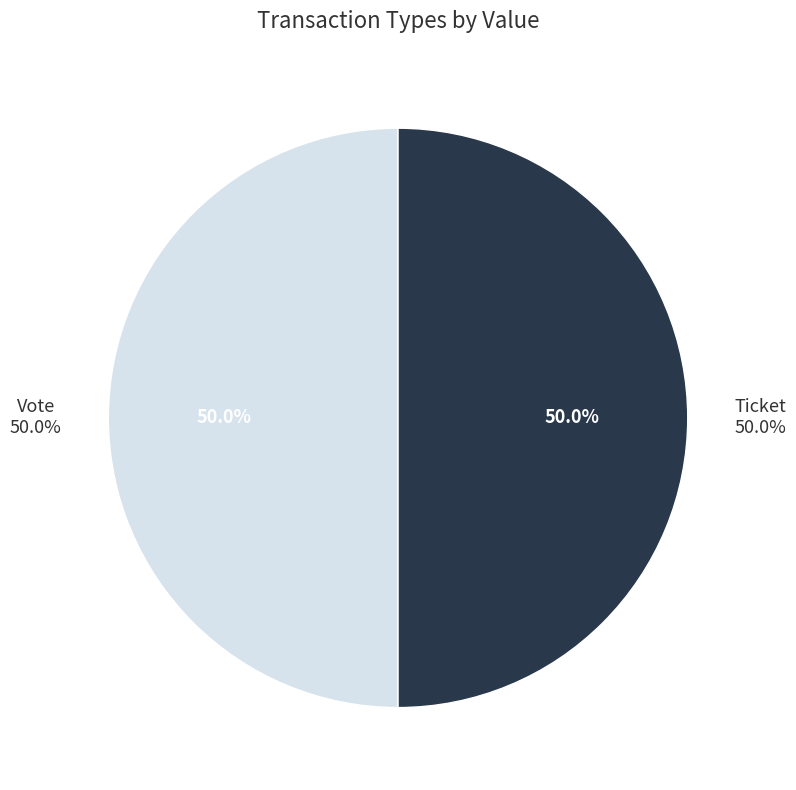

Count the number of slices in the pie.

2